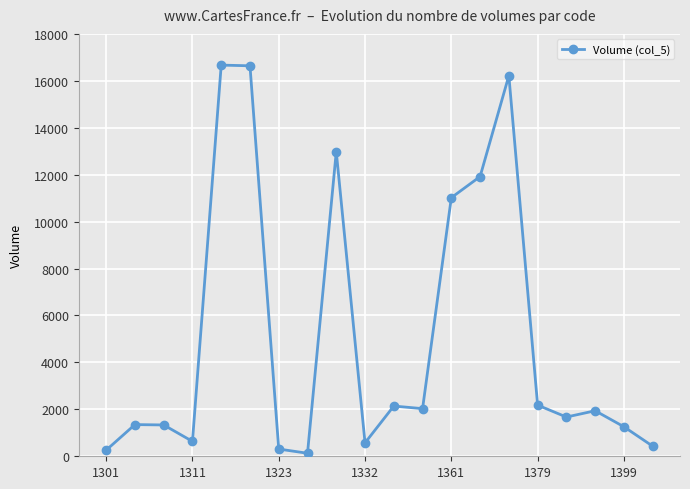

True or false: there are more than 2 points higher than both neighbors.

True